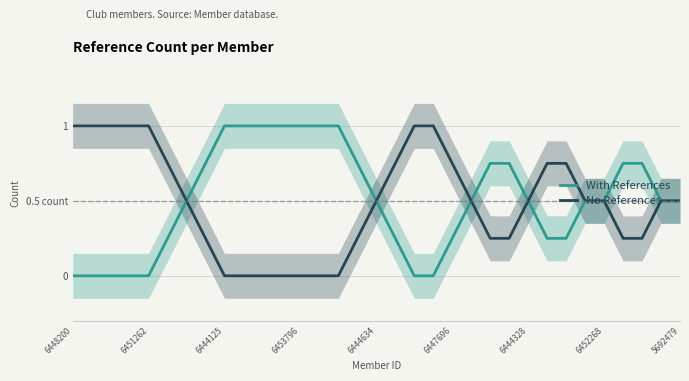

True or false: With References and No References cross at least once.

False